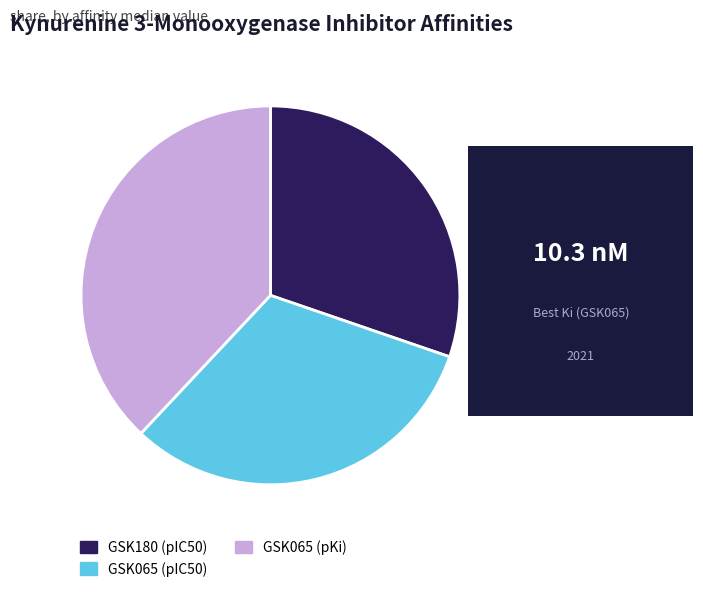

How many segments does this pie chart have?

3